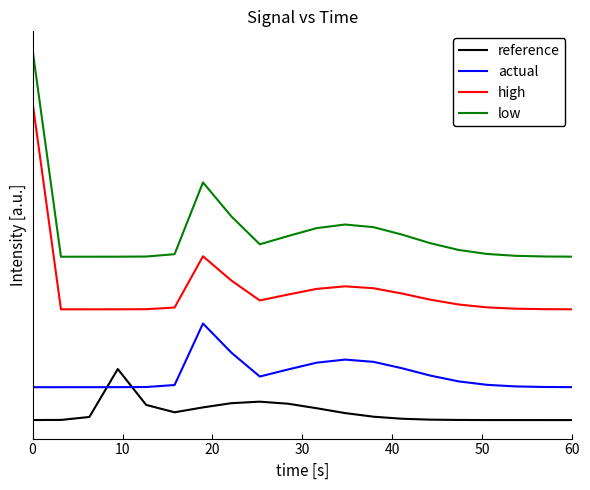

True or false: reference has more than 0 interior local peaks.

True